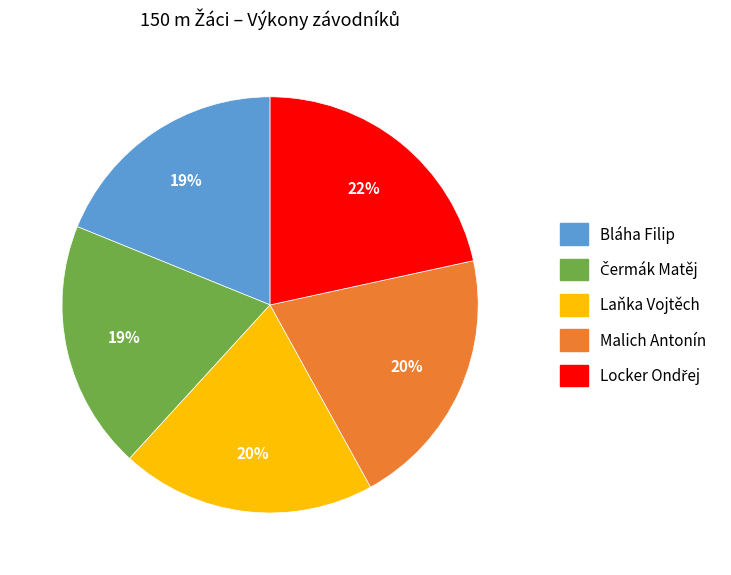

How many slices are in this pie chart?

5